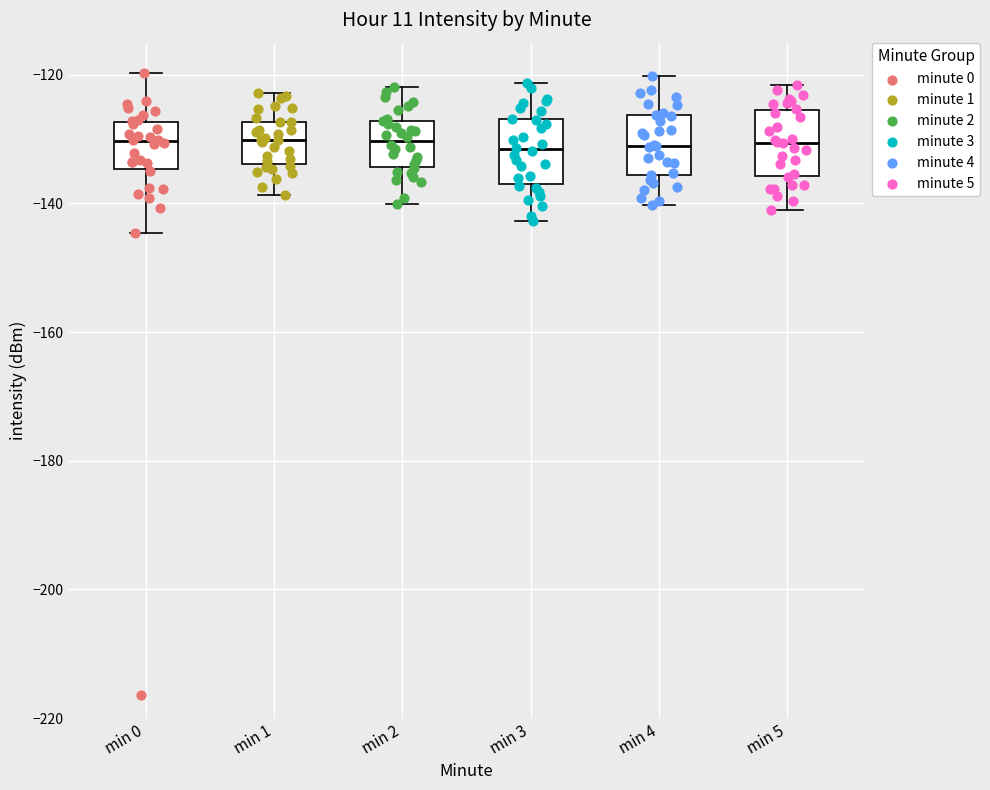

Where does the median line of the box for min 1 sit on the y-axis? The values are not printed on the chart, so give them approximately, as read against the axis.

-130